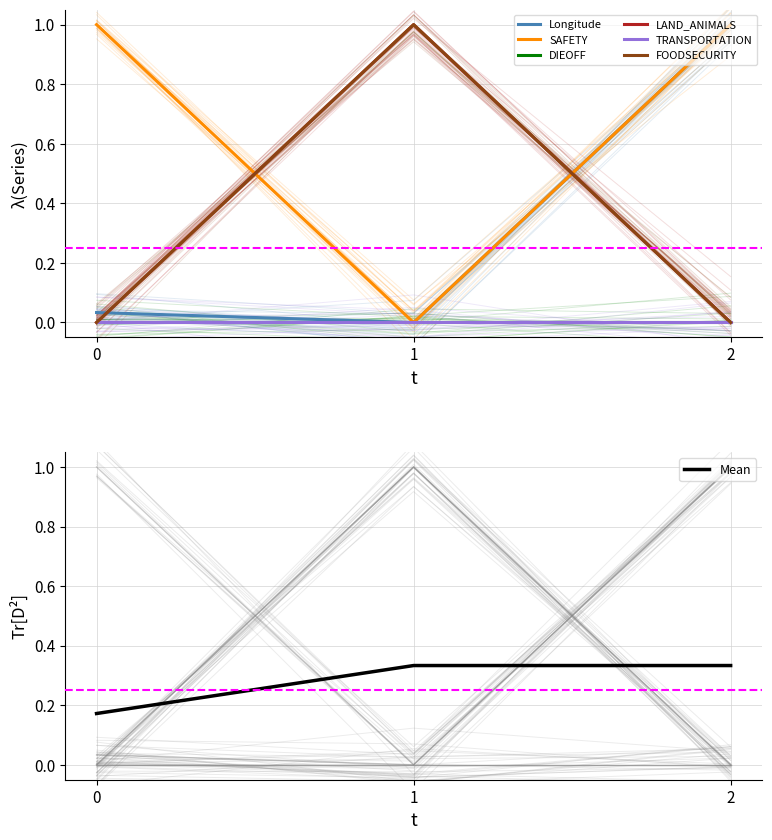

How many positive values does the LAND_ANIMALS series have?

1